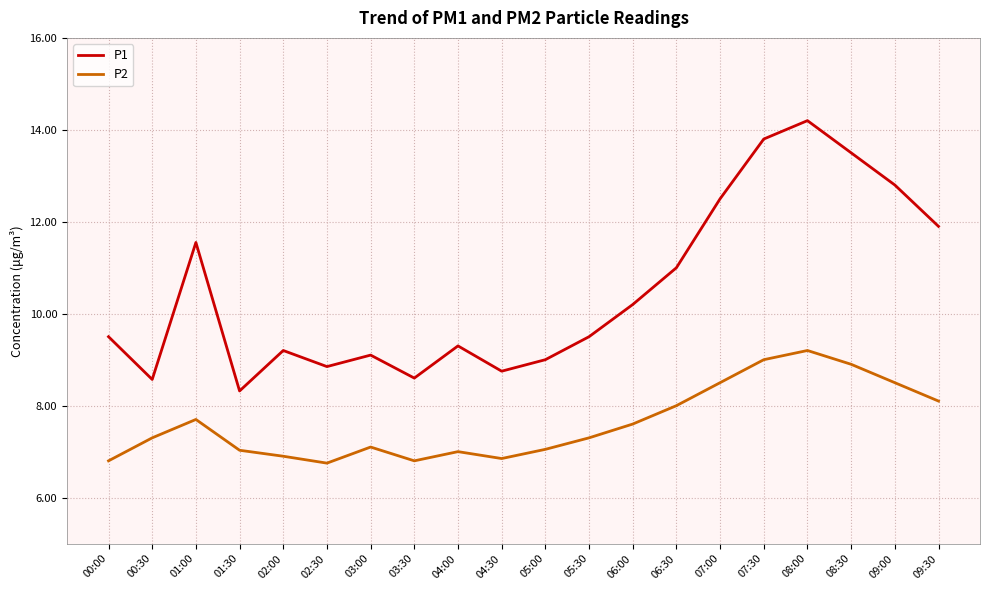

What position from the left is 01:00?

3